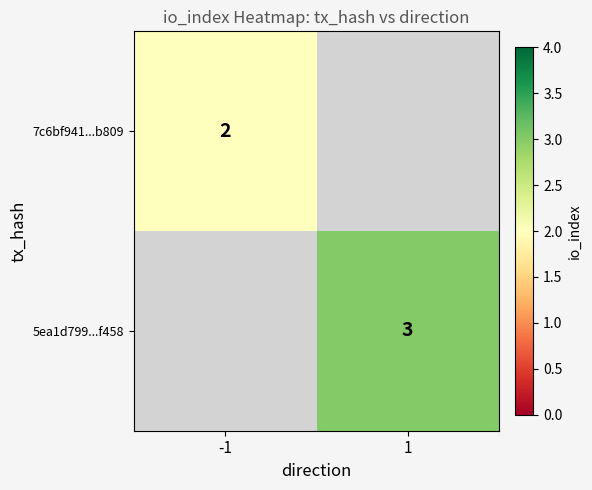

How many distinct data groups are displayed?

2